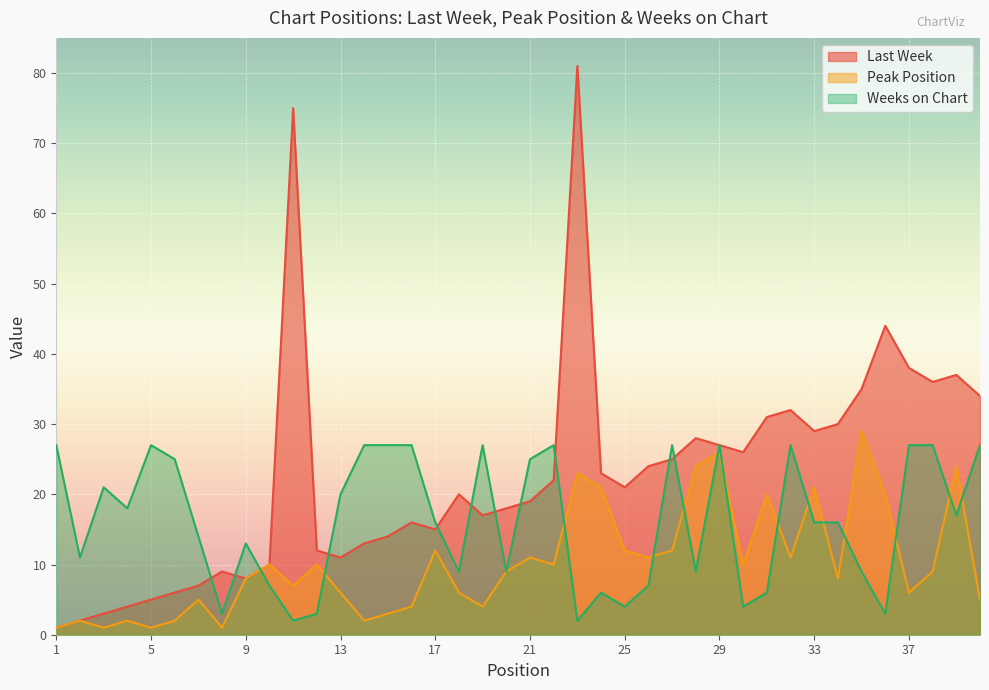

Which series has the widest spread of values?

Last Week